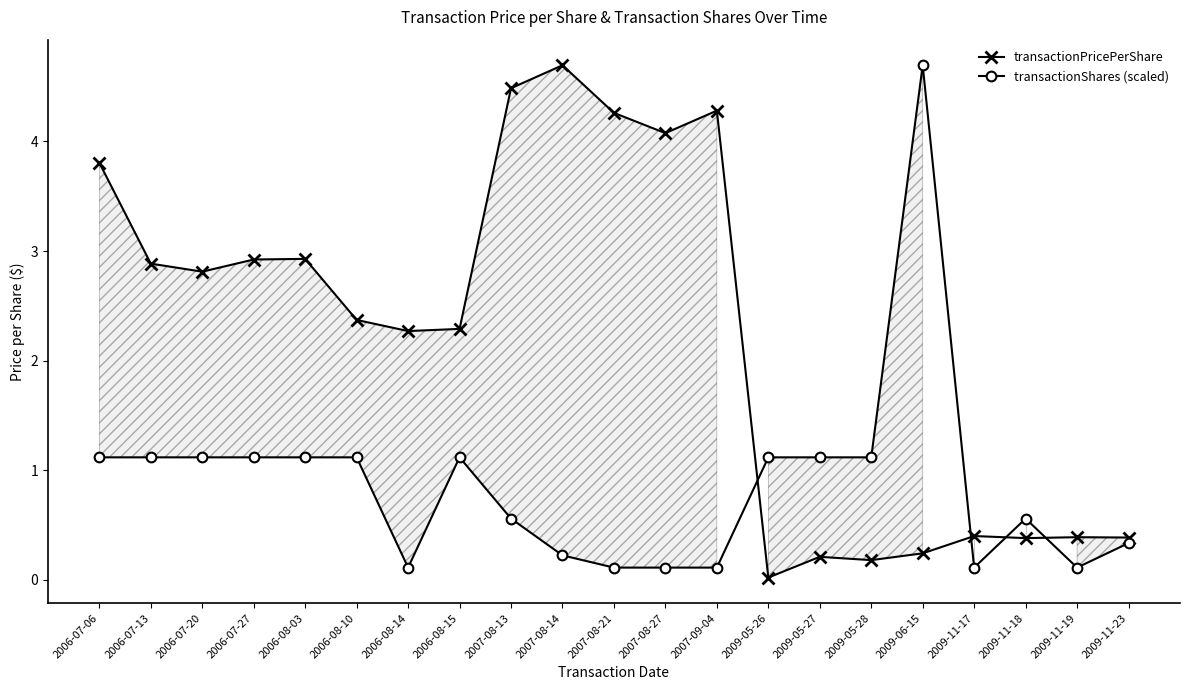

How many intersections are there between transactionShares (scaled) and transactionPricePerShare?

4